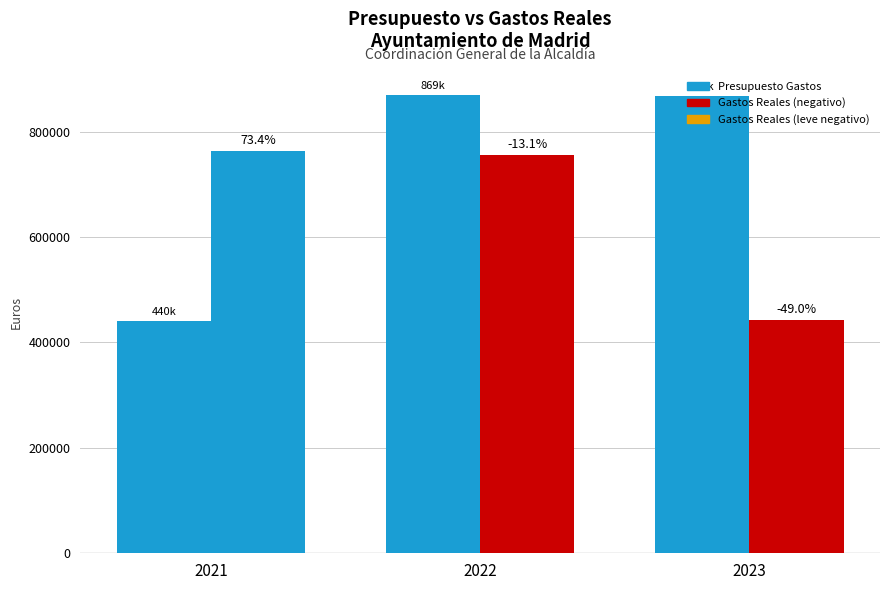

What is the spread (max minus min) of values at 2022?

114121.6